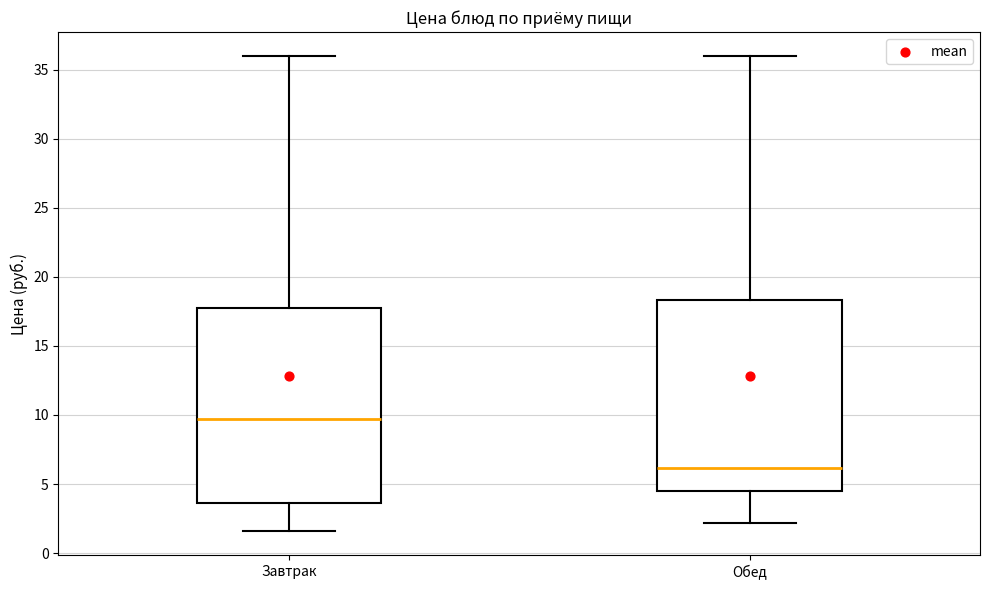

Reading left to right, transcribe this box plot: for each box, give where its median line is, the range the box spans, and where its two whiskers end, as read against the y-axis. The values are not printed on the chart, so give them approximately, as read against the axis.

Завтрак: median 9.5, box 3.5 to 18.0, whiskers 1.5 to 36.0
Обед: median 6.0, box 4.5 to 18.5, whiskers 2.0 to 36.0